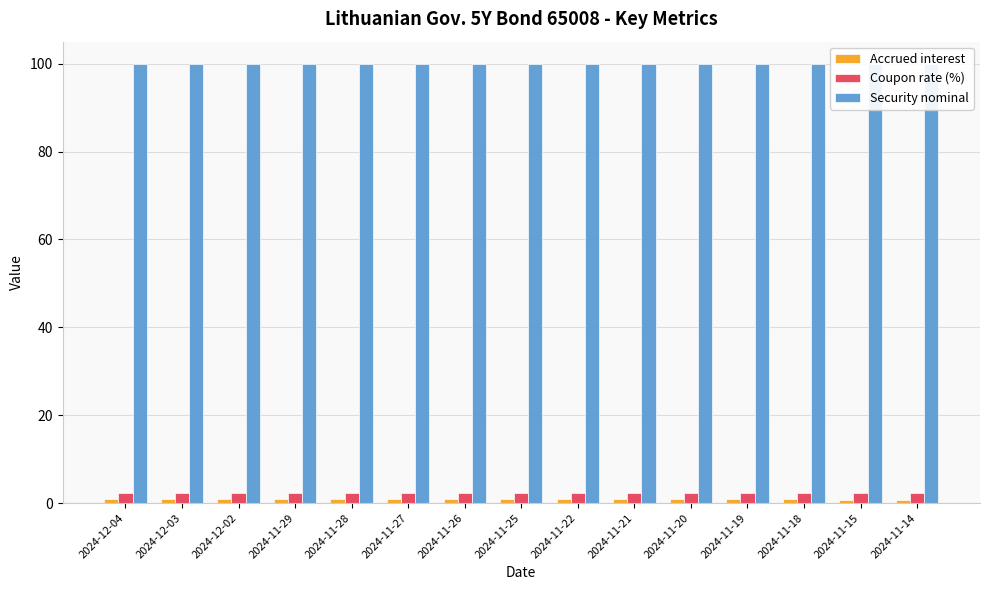

The value of Security nominal at 2024-11-29 is 48.0. True or false?

False